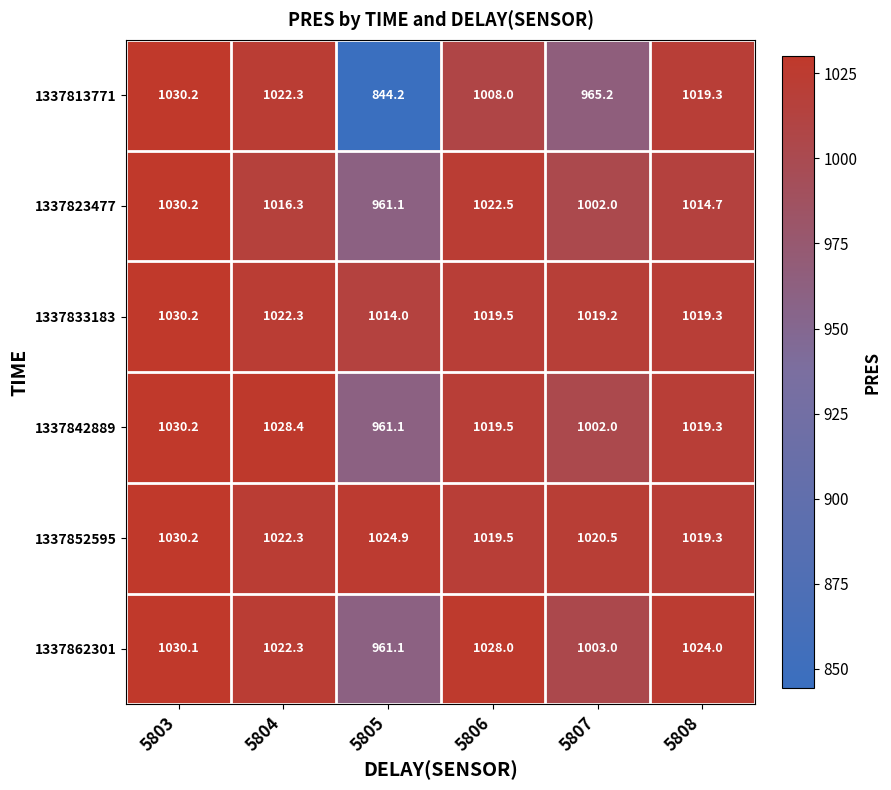

What is the difference between the maximum and second lowest values in the 1337823477 series?

28.2